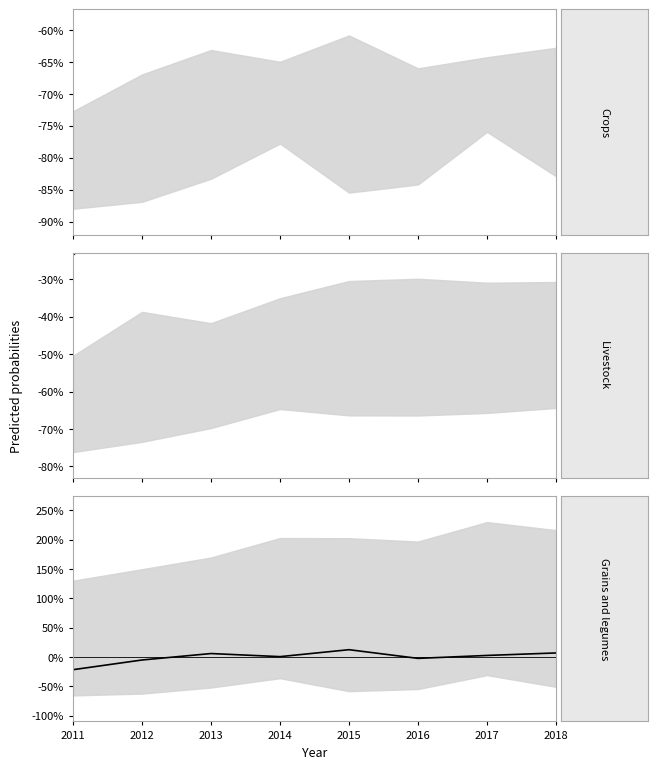

What is the spread (max minus min) of values at 2017?

12.2